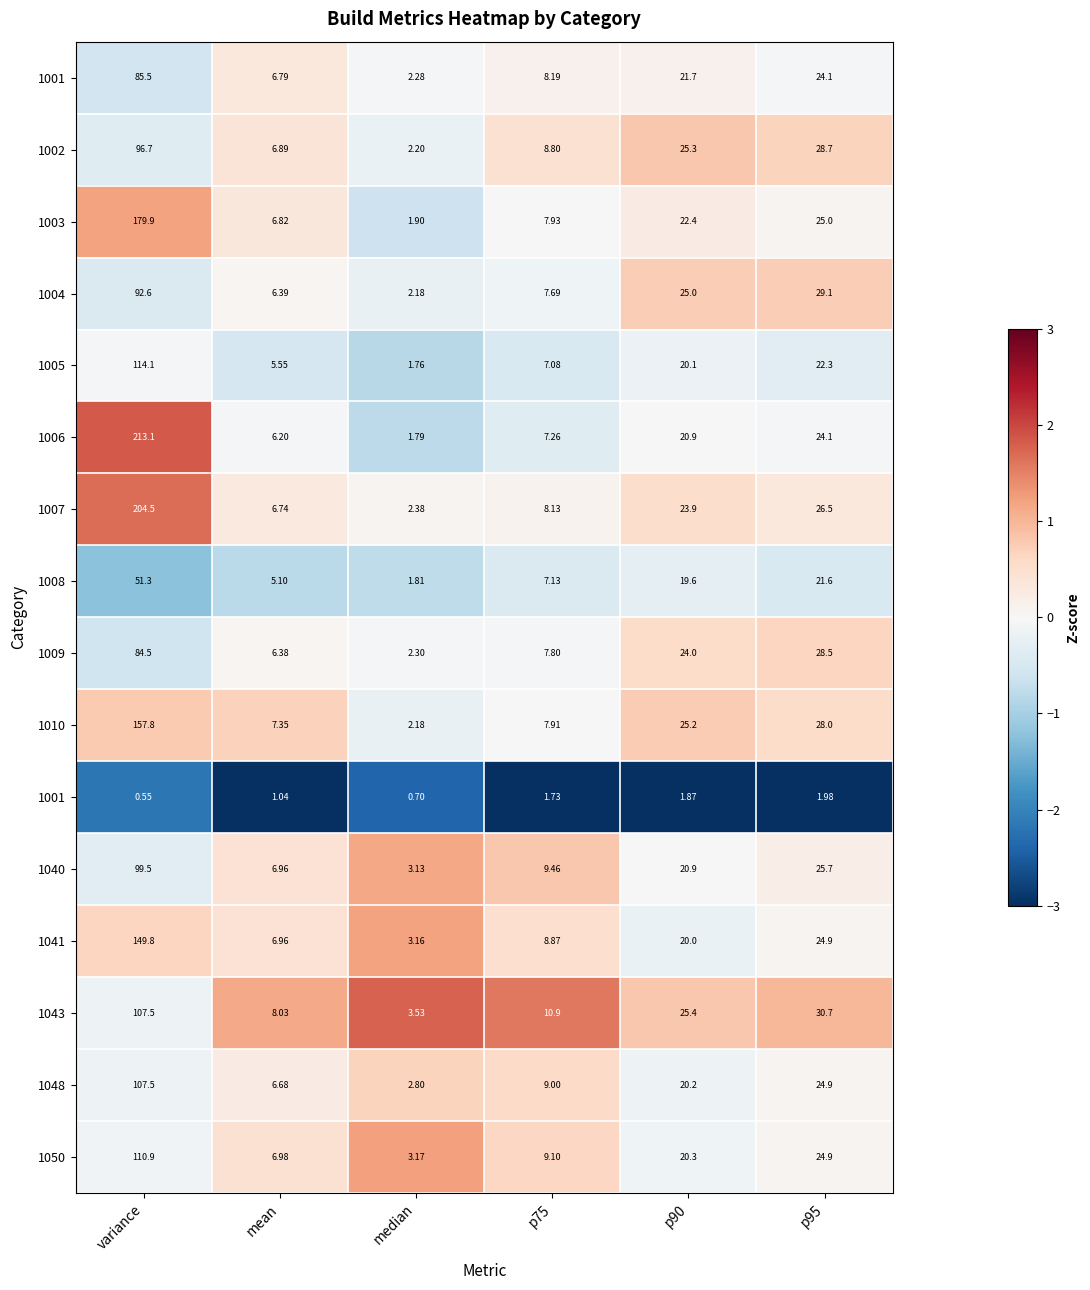

Which has a higher value, p95 or variance?

p95